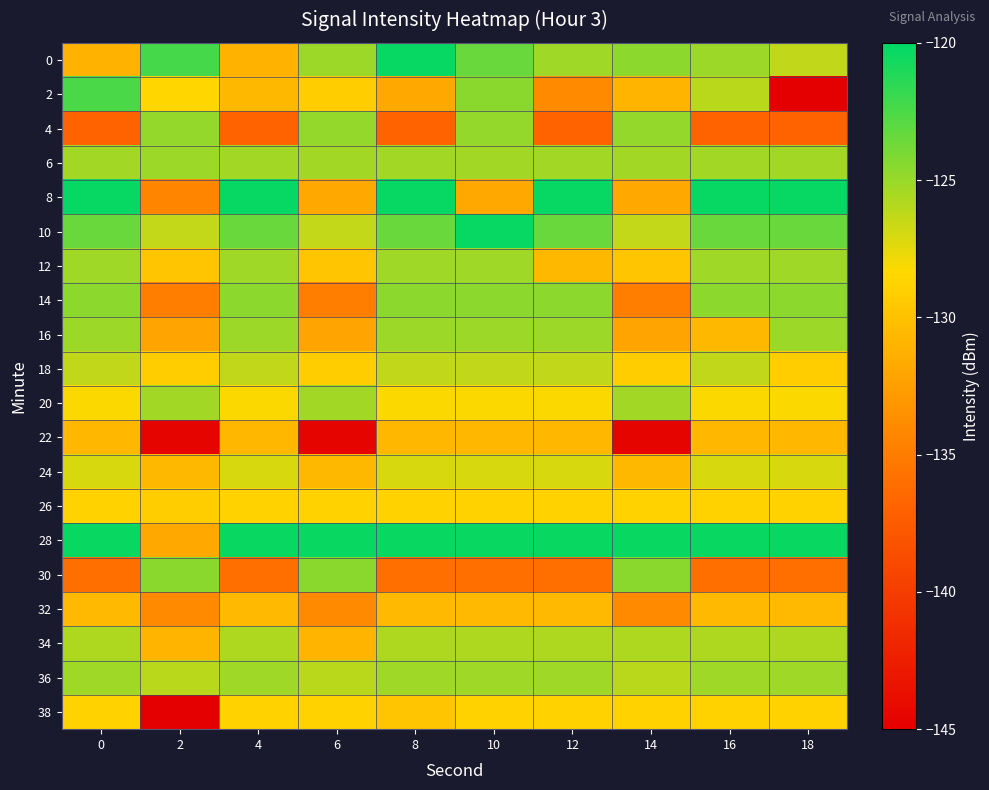

Rank the series at 18 from highest to lowest value.

8, 28, 10, 14, 16, 36, 12, 6, 34, 0, 24, 20, 26, 38, 18, 32, 22, 30, 4, 2